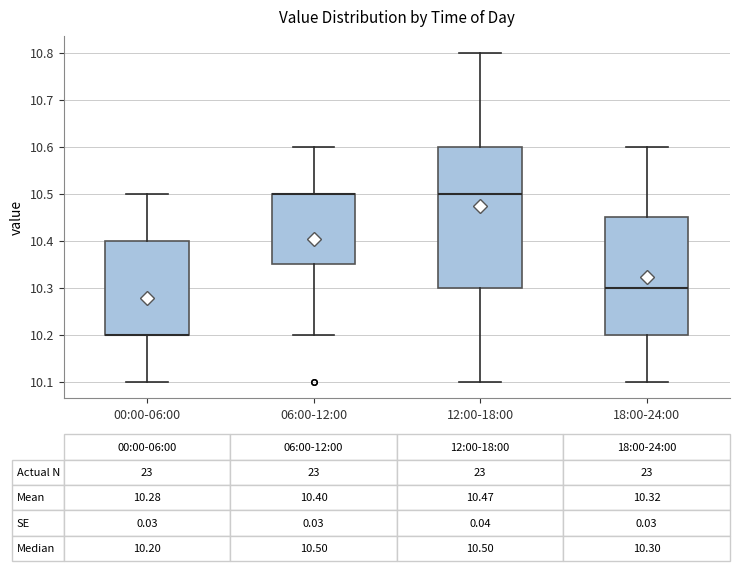

Which box is the tallest, from its lower edge to its upper edge?

12:00-18:00